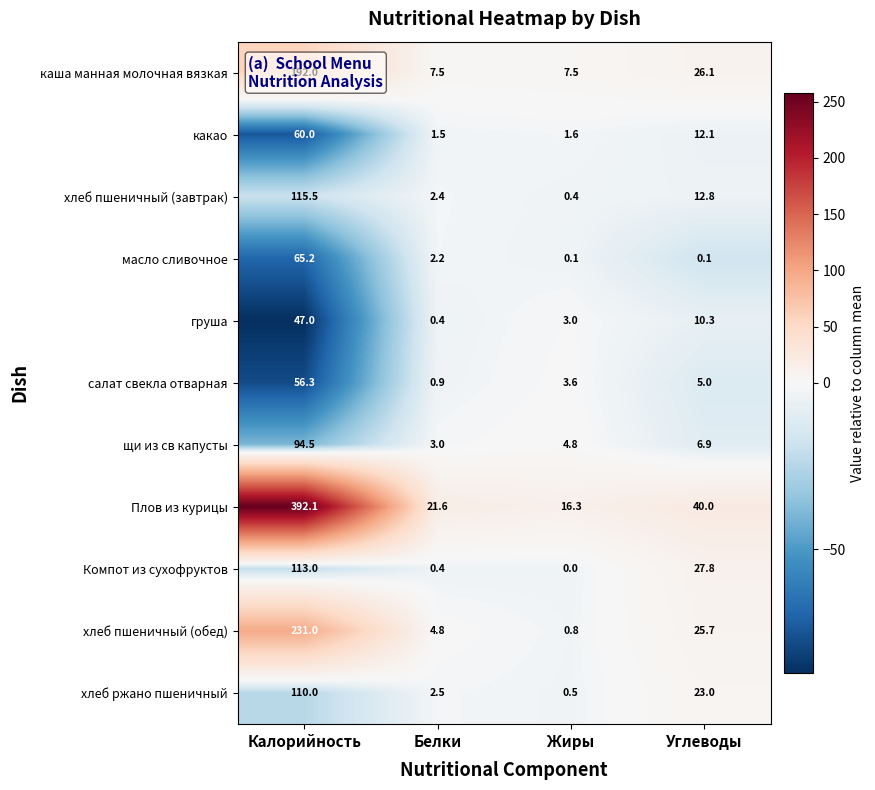

The хлеб пшеничный (завтрак) series shows 0.4 at Жиры. True or false?

True